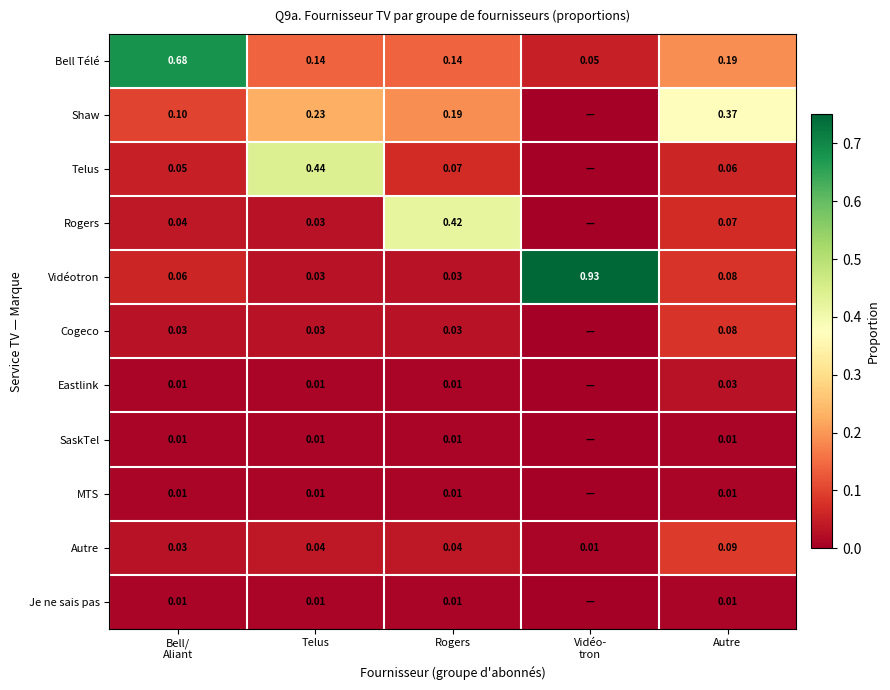

What is the difference between the highest and lowest values at Telus?

0.4